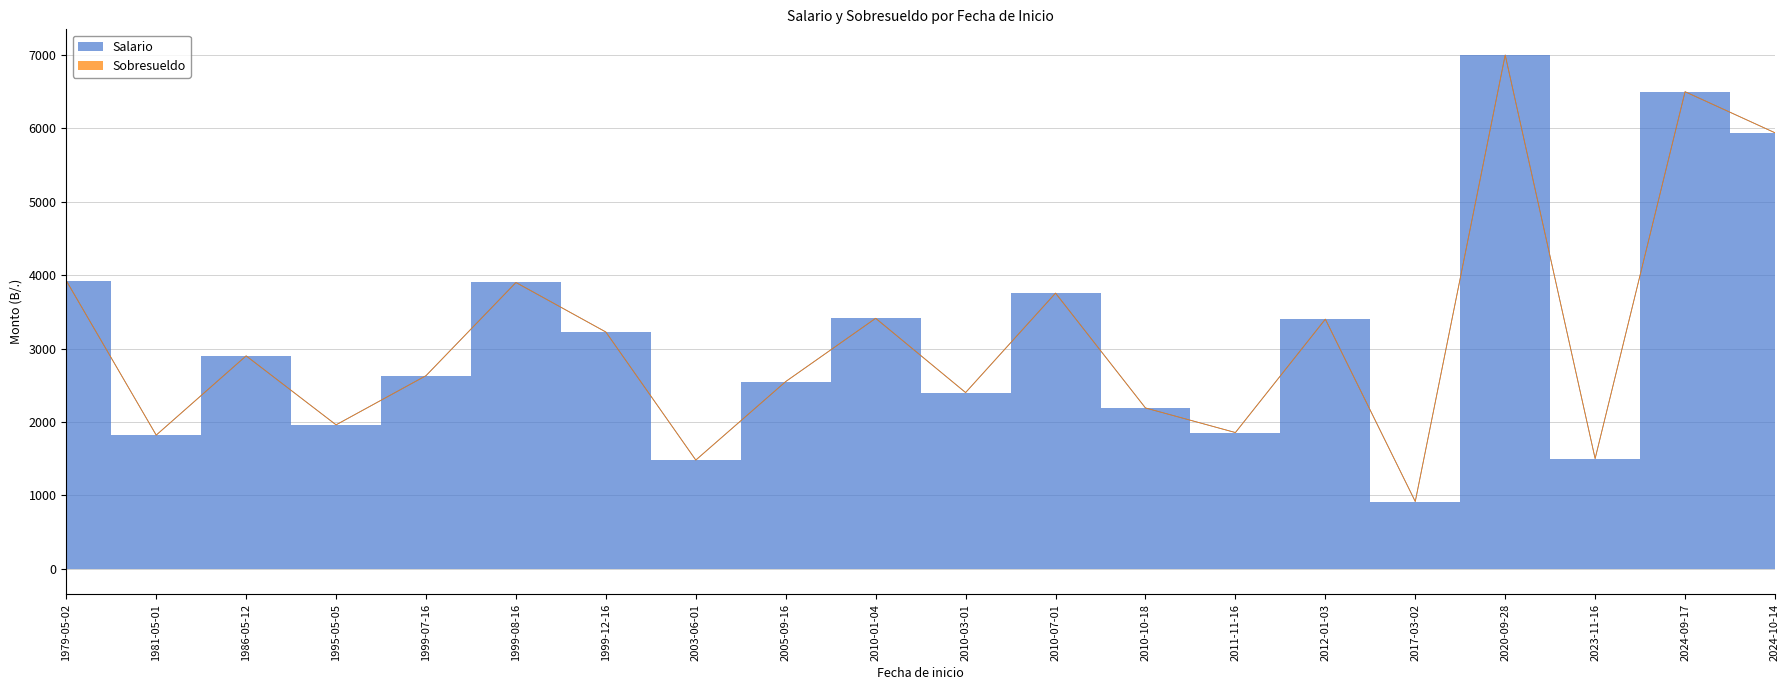

How many interior local valleys does the Salario series have?

7